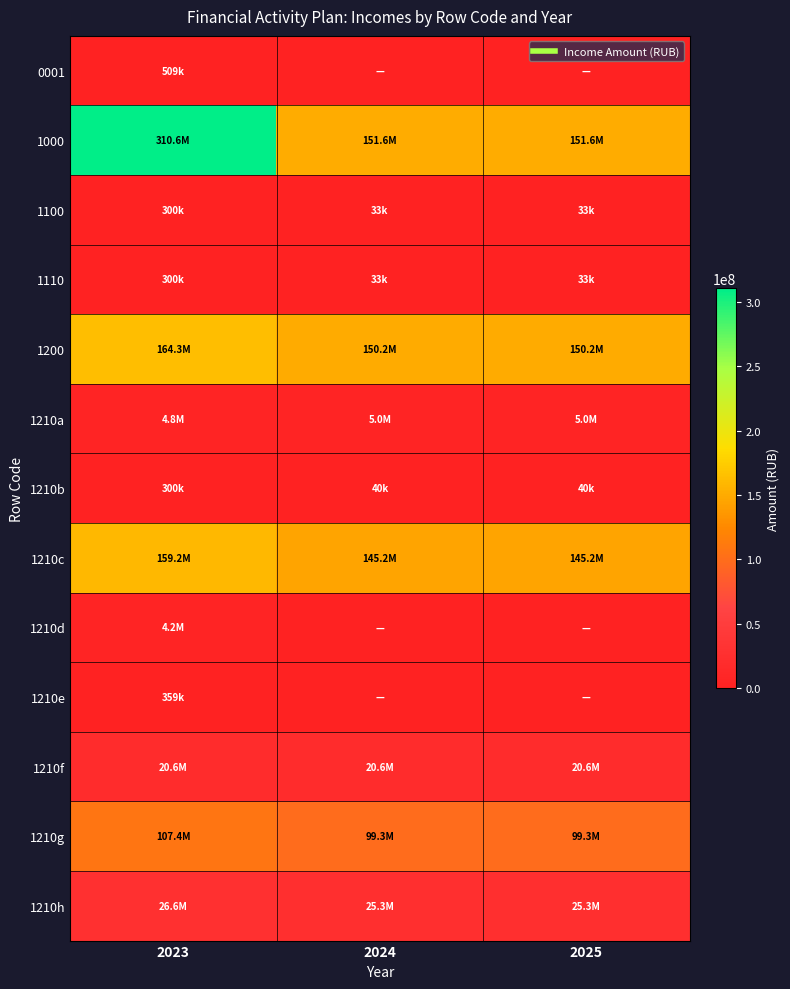

Which series has the largest total across all categories?

1000